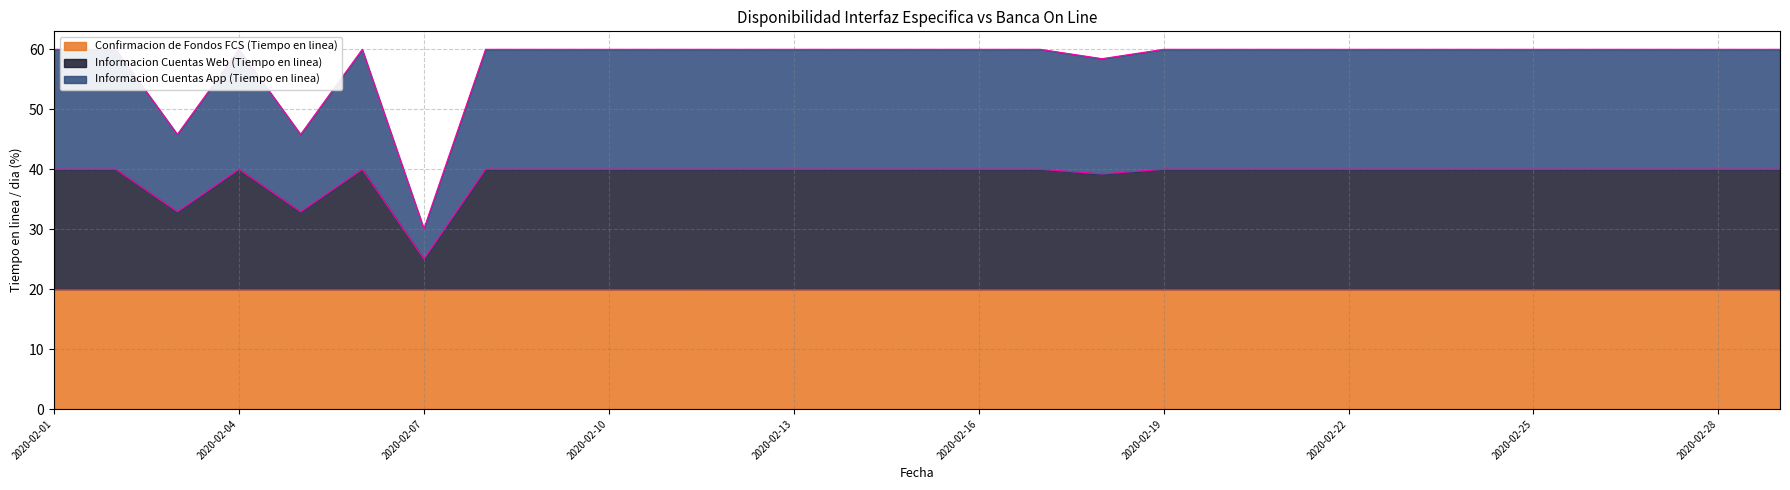

Which category has the highest value in the Informacion Cuentas App (Tiempo en linea) series?

2020-02-01